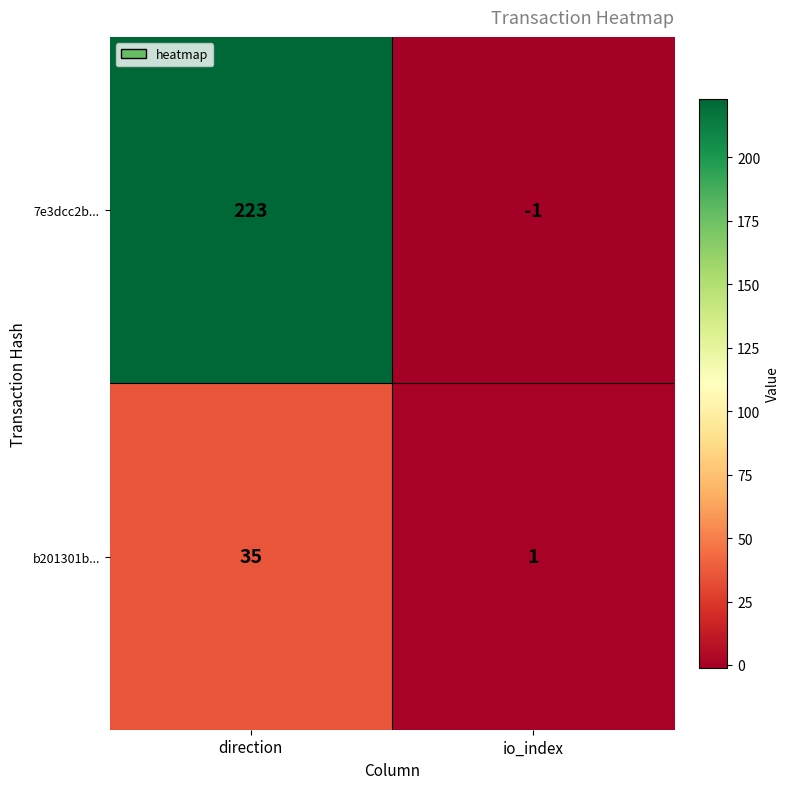

Between direction and io_index, which series saw the biggest shift?

7e3dcc2b...